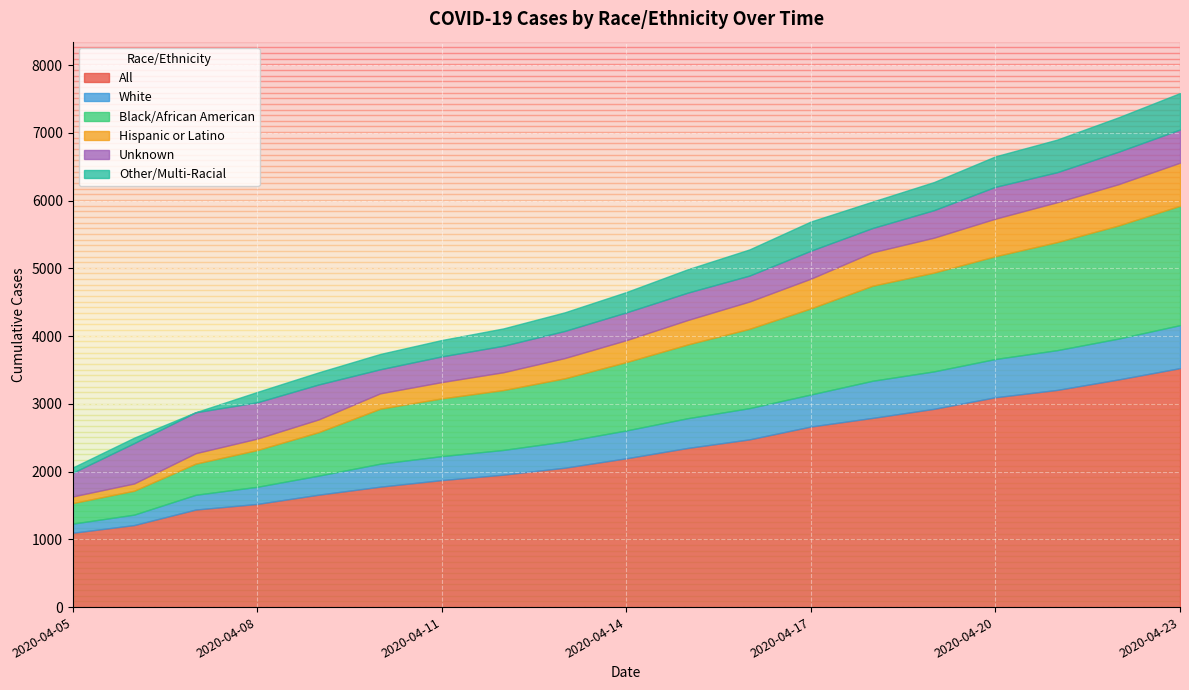

At which label is Unknown closest to 476?

2020-04-22